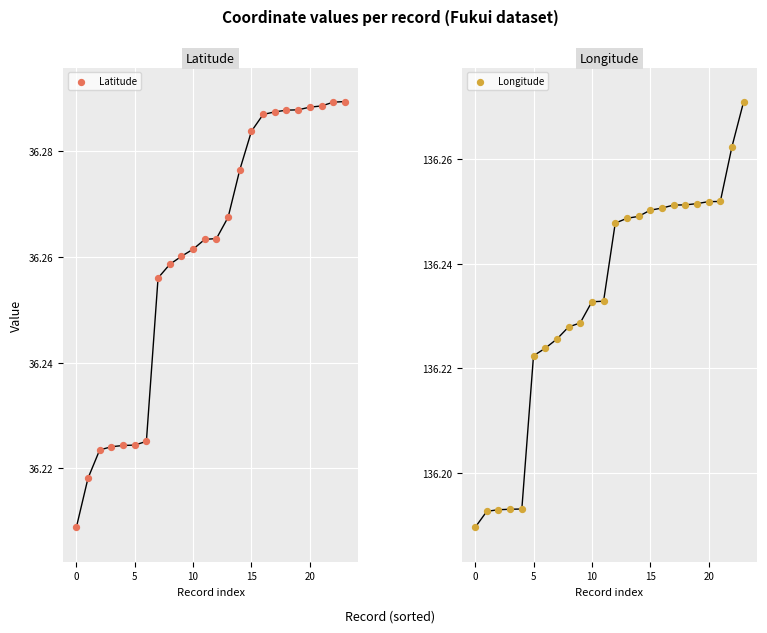

At how many categories does at least one series exceed 131?

24